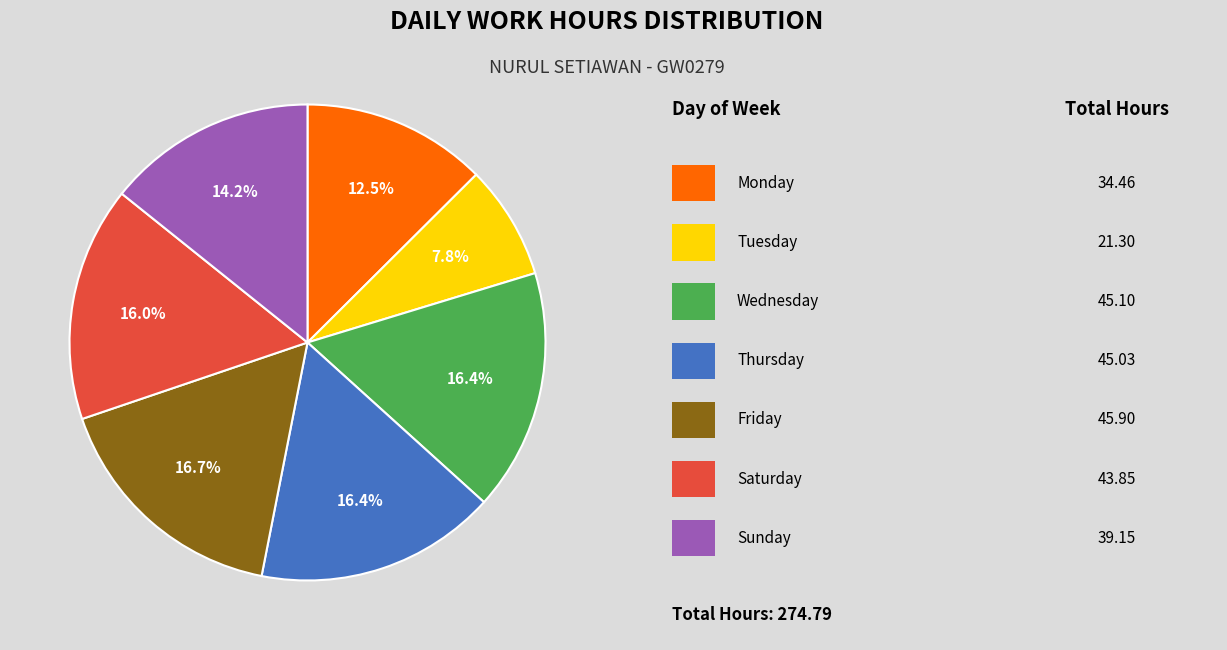

Is there a majority slice in this chart?

No